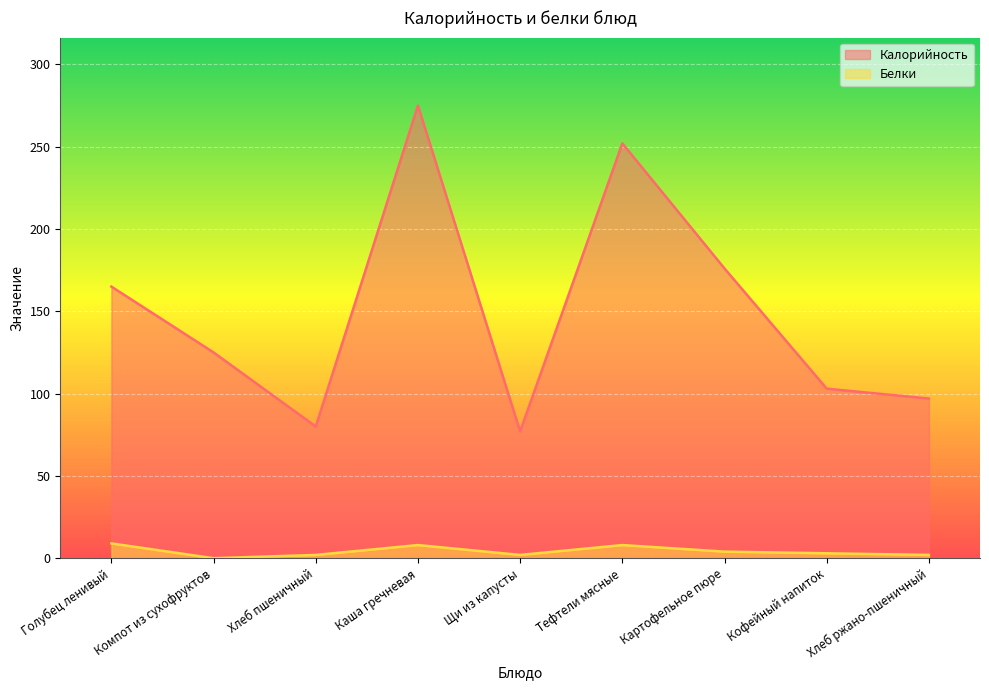

The Калорийность series shows 125 at Компот из сухофруктов. True or false?

True